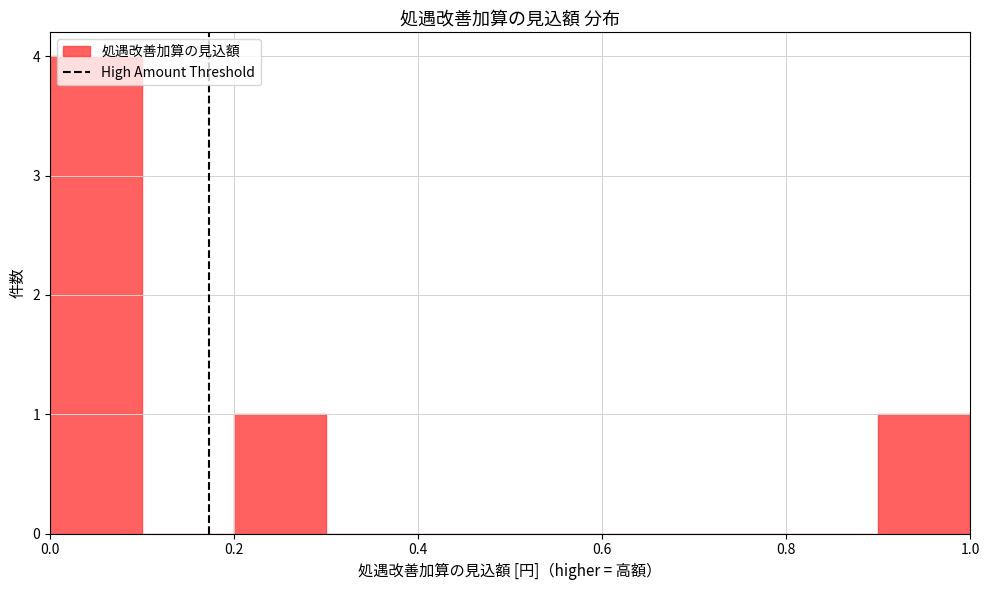

Reading left to right, list every bar in this chart as the range it spans on the x-axis followed by its height. The values are not printed on the chart, so give them approximately, as read against the axis.

0.0 to 0.1: 4
0.1 to 0.2: 0
0.2 to 0.3: 1
0.3 to 0.4: 0
0.4 to 0.5: 0
0.5 to 0.6: 0
0.6 to 0.7: 0
0.7 to 0.8: 0
0.8 to 0.9: 0
0.9 to 1.0: 1